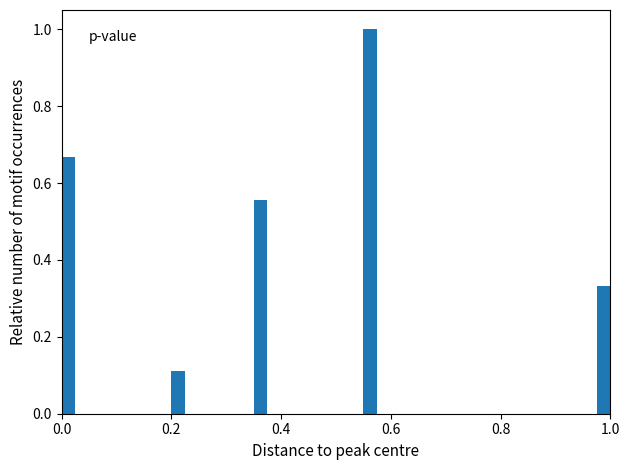

Around what value on the x-axis is the tallest bar? Give the approximate position of its centre, as read against the axis.

0.56